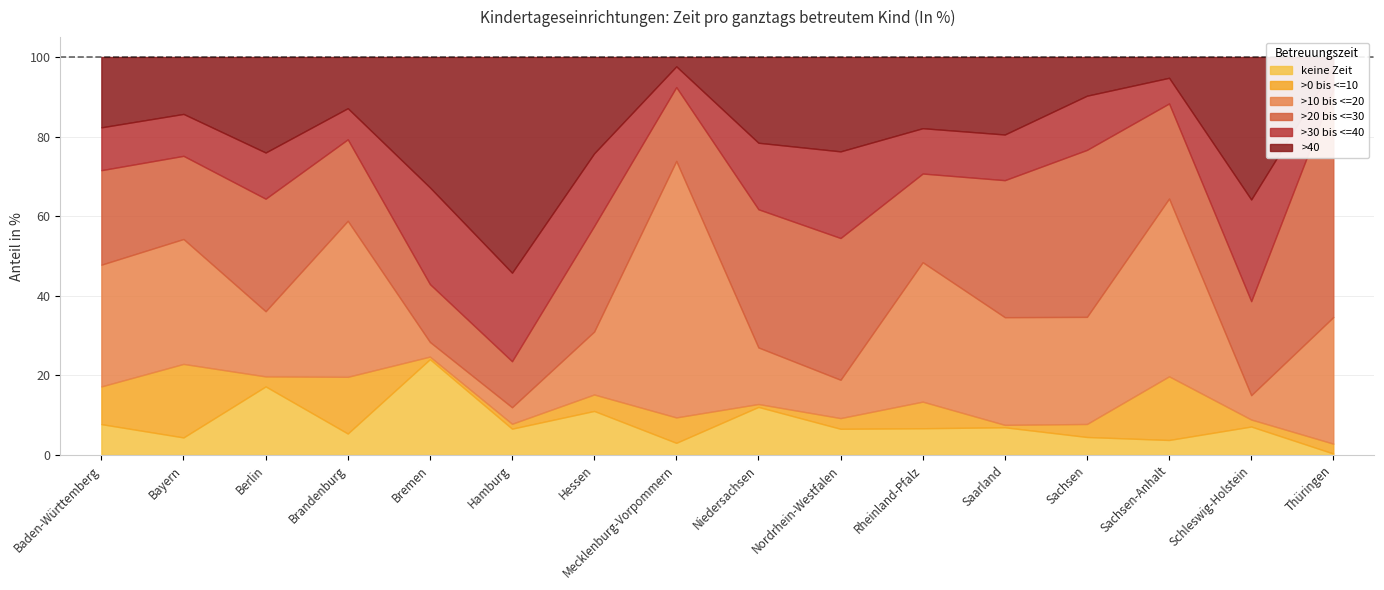

What is the difference between the >40 values at Sachsen and Nordrhein-Westfalen?

14.0